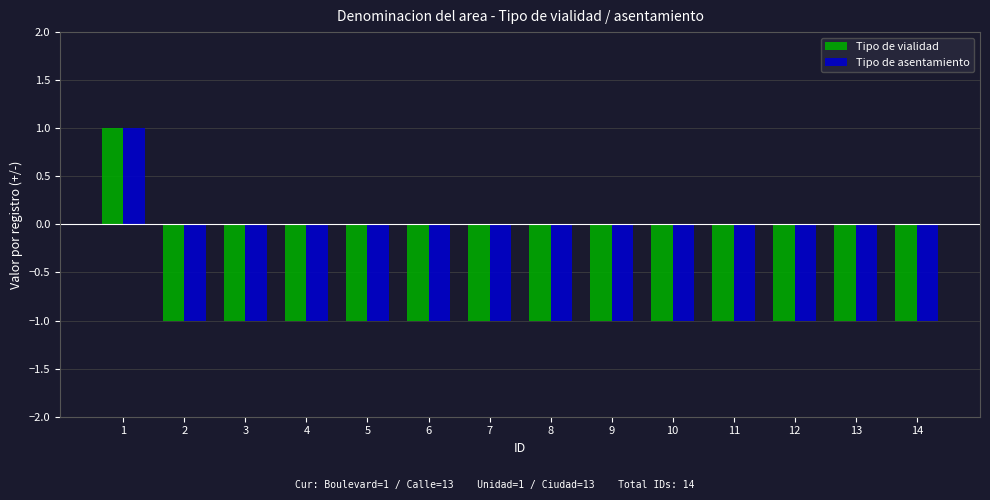

What is the average value of the Tipo de asentamiento series?

-1